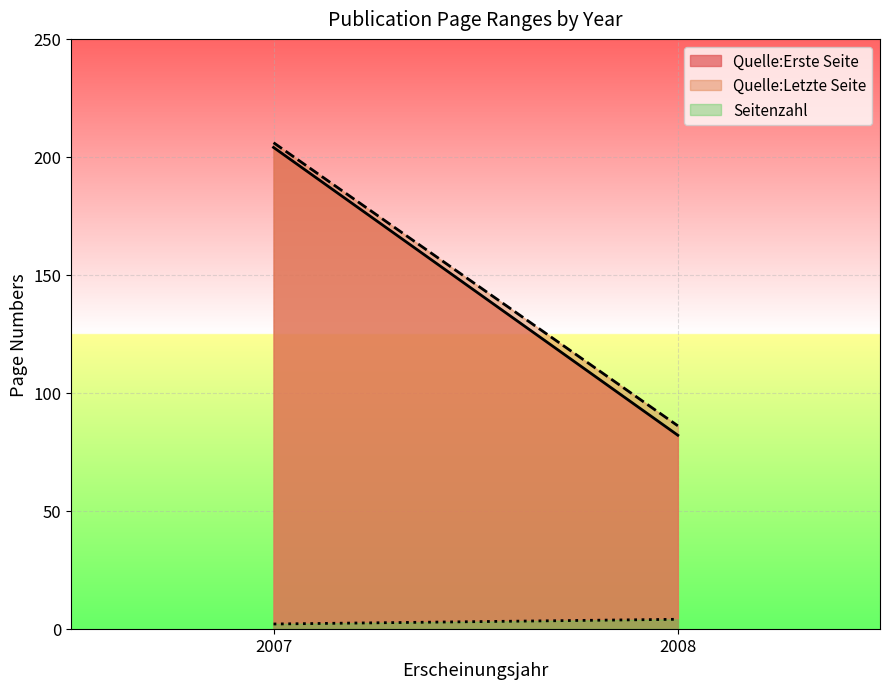

Where is Quelle:Erste Seite nearest to the value 143?

2007